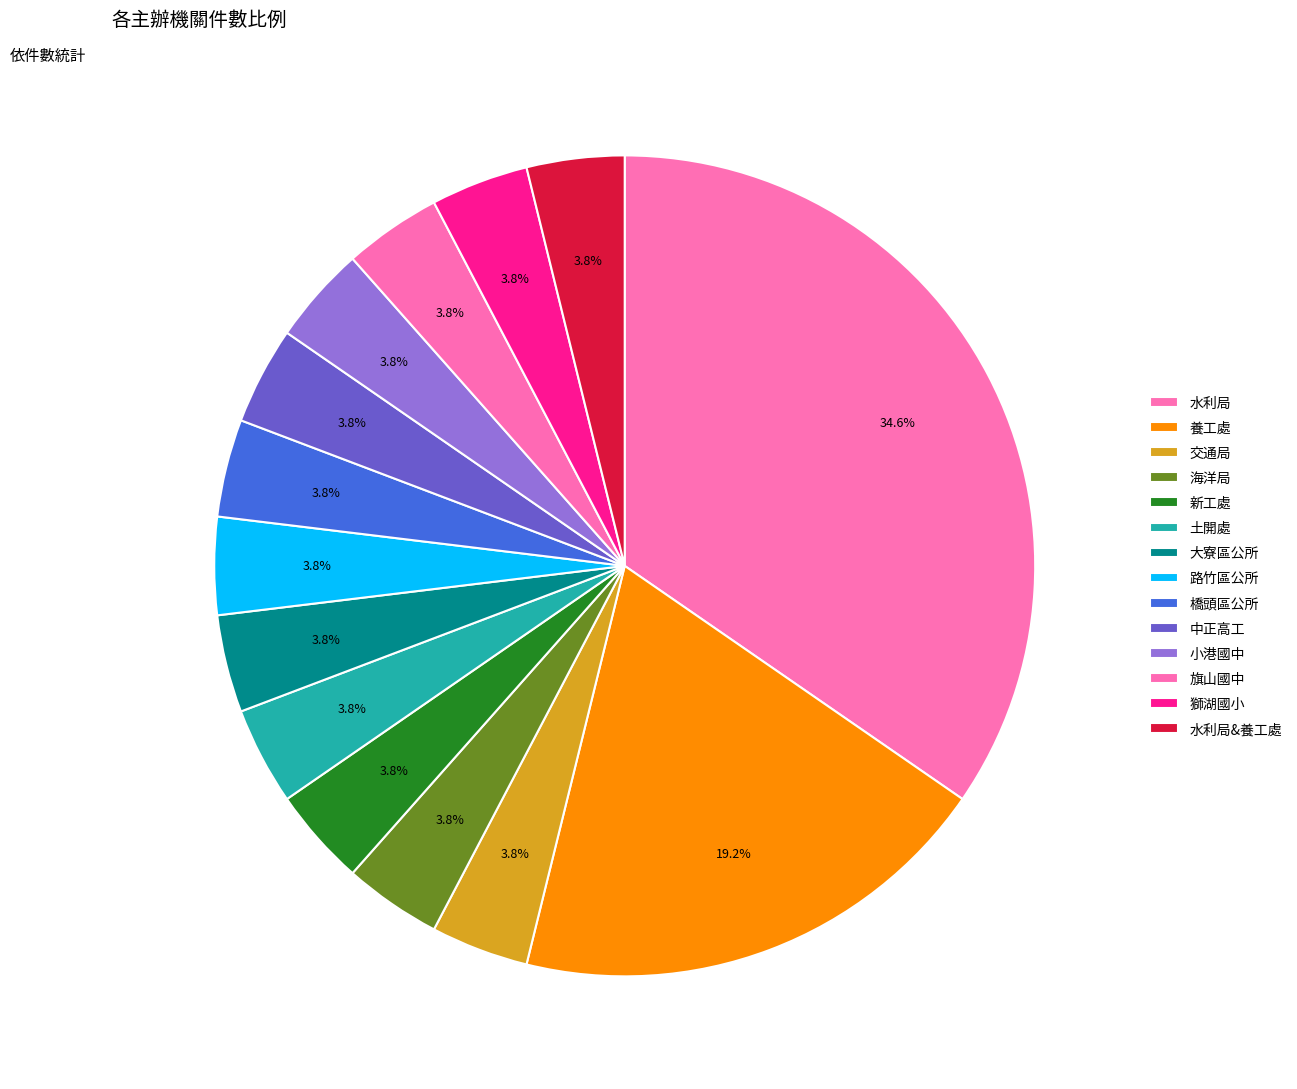

To the nearest percent, what is the difference between the largest and smallest slice percentages?

31%